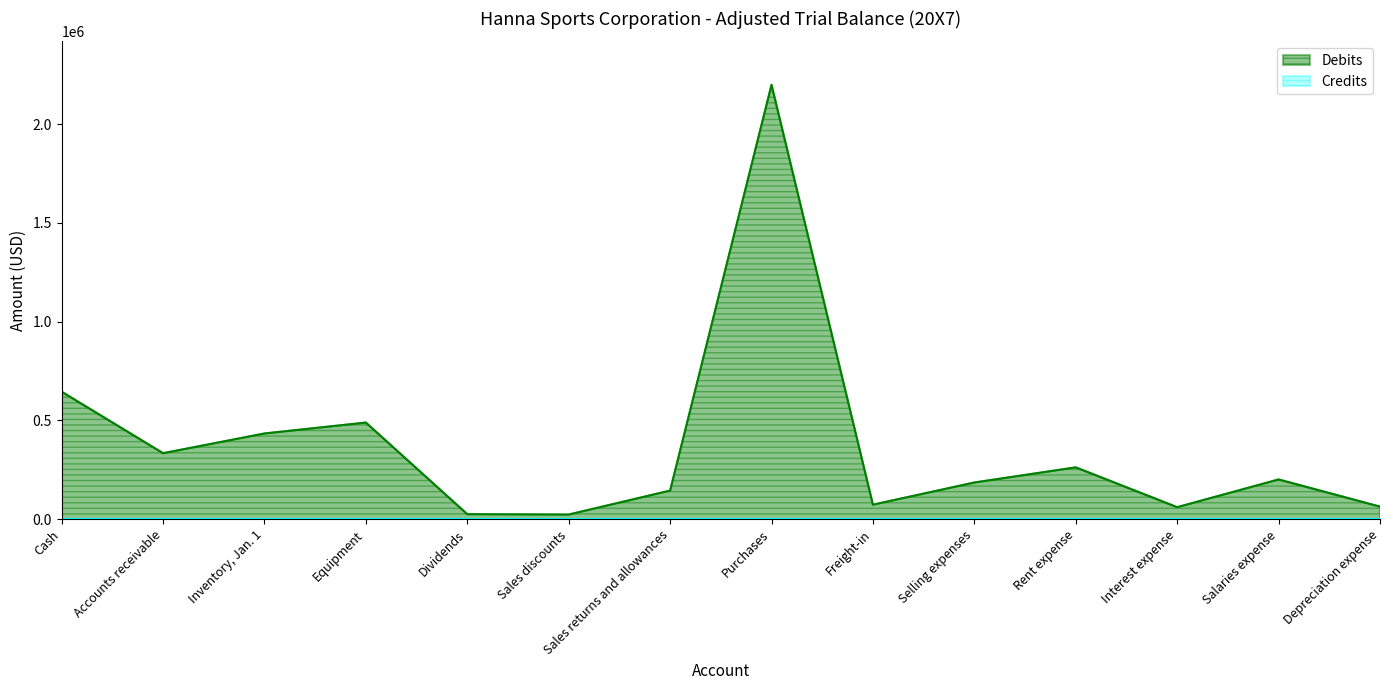

Where is the first local maximum?

Equipment